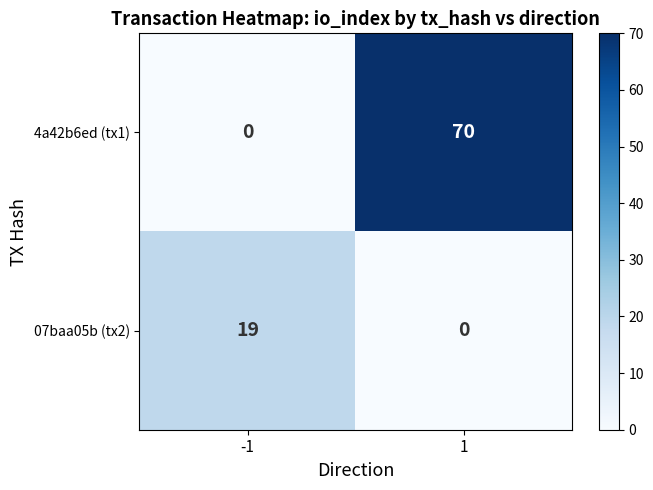

What is the average value of the 07baa05b (tx2) series?

10